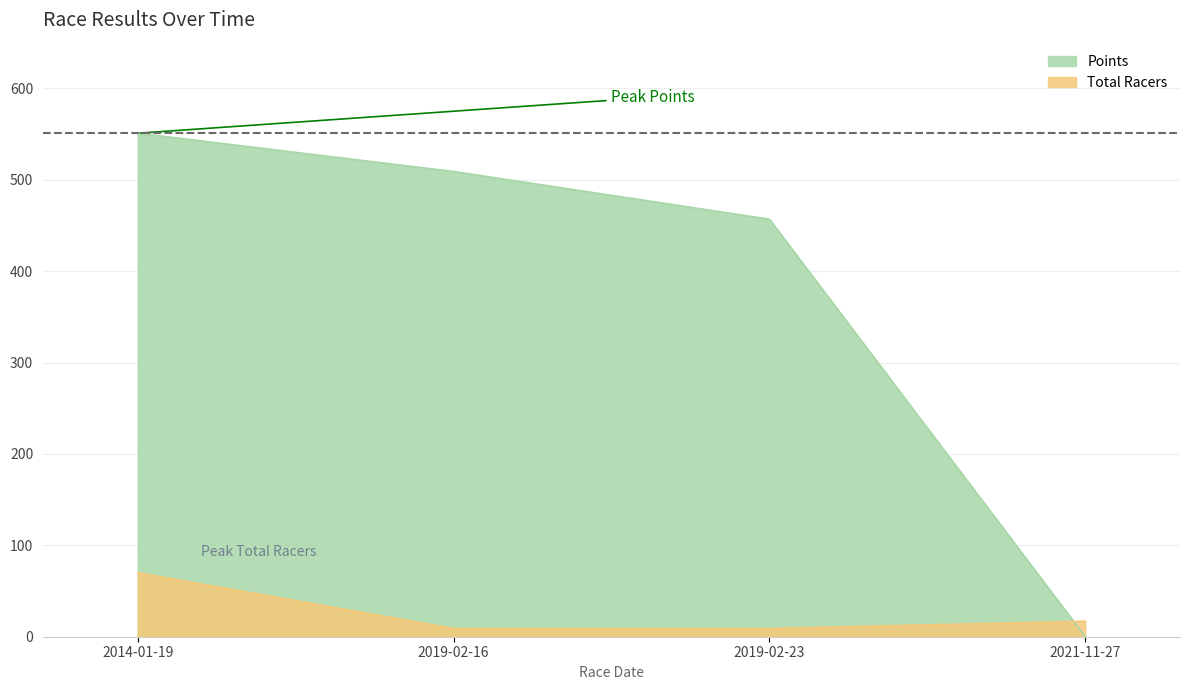

Which has a higher value, 2021-11-27 or 2014-01-19?

2014-01-19